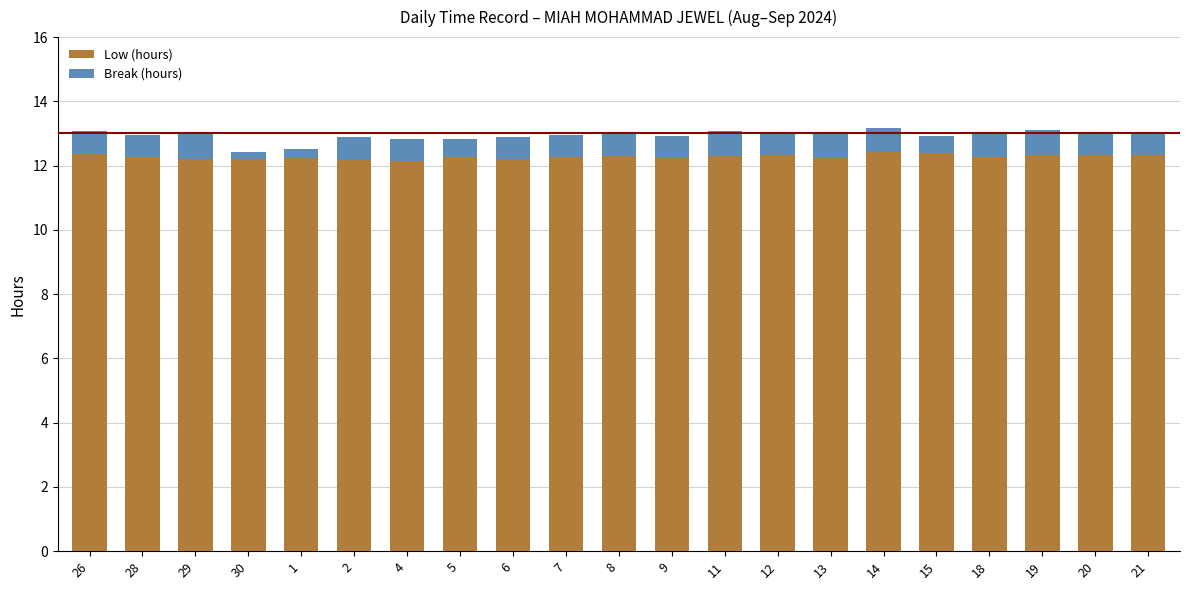

The value of Low (hours) at 9 is 6.3. True or false?

False